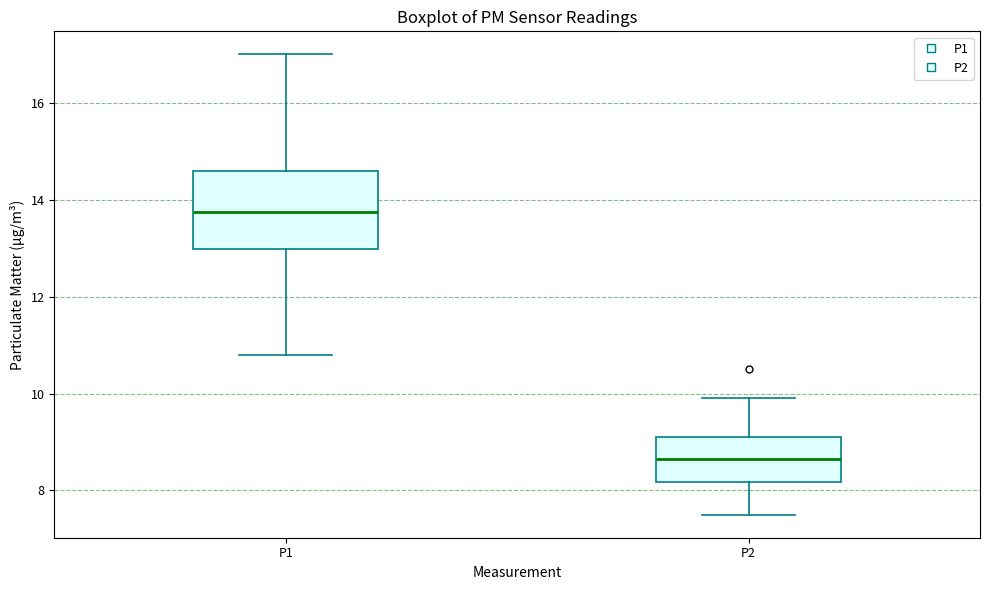

Reading left to right, read every box against the y-axis: the position of its median line, the range the box covers, and the ends of its whiskers. The values are not printed on the chart, so give them approximately, as read against the axis.

P1: median 13.8, box 13.0 to 14.6, whiskers 10.8 to 17.0
P2: median 8.6, box 8.2 to 9.2, whiskers 7.6 to 10.0